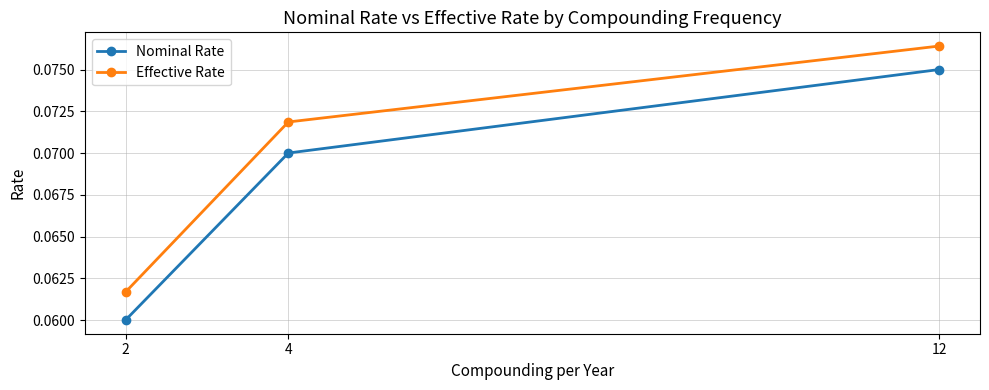

Is it true that Nominal Rate equals 0.0 at 4?

False